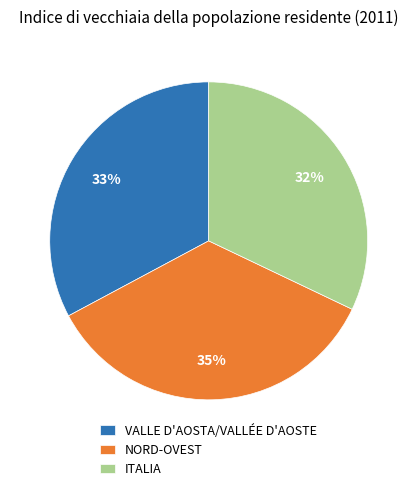

To the nearest percent, what percentage of the pie is ITALIA?

32%